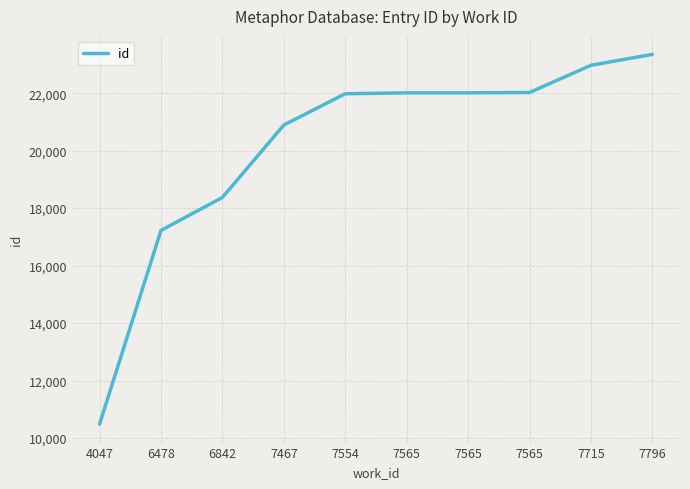

What is the value of the 9th point from the left?

22970